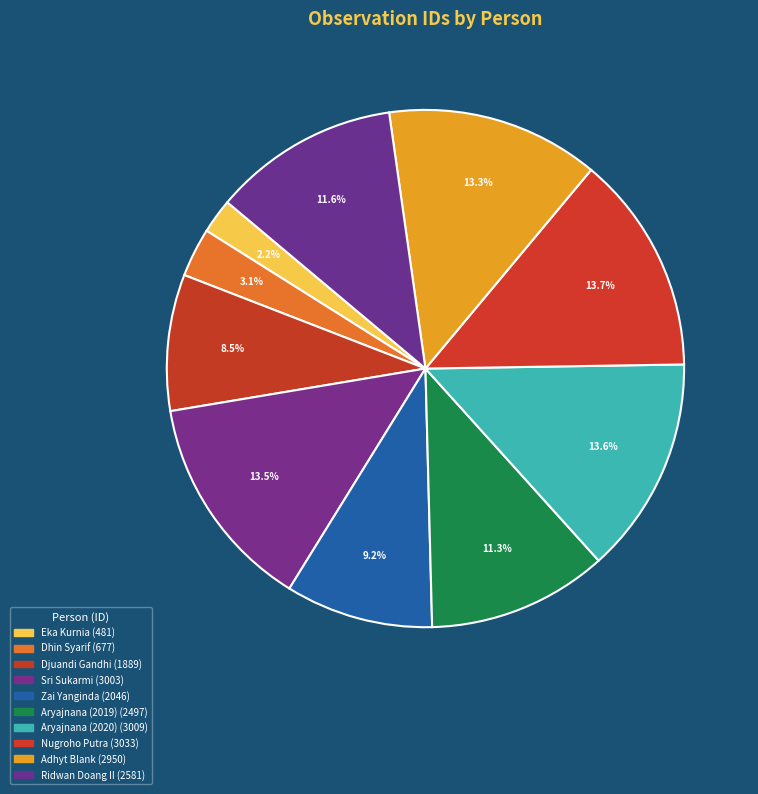

How many slices are in this pie chart?

10